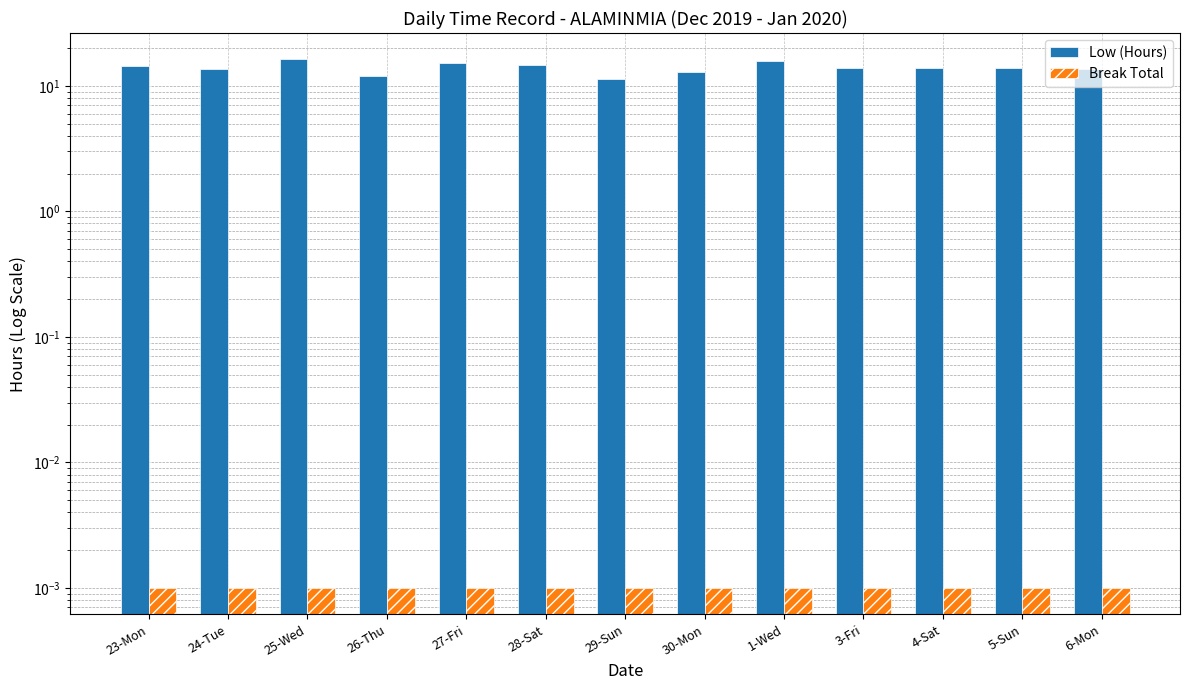

The Low (Hours) series shows 9.0 at 5-Sun. True or false?

False